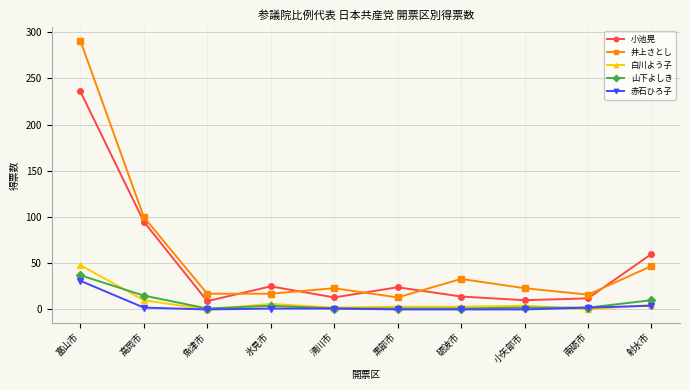

True or false: 井上さとし has a value of 9 at 小矢部市.

False